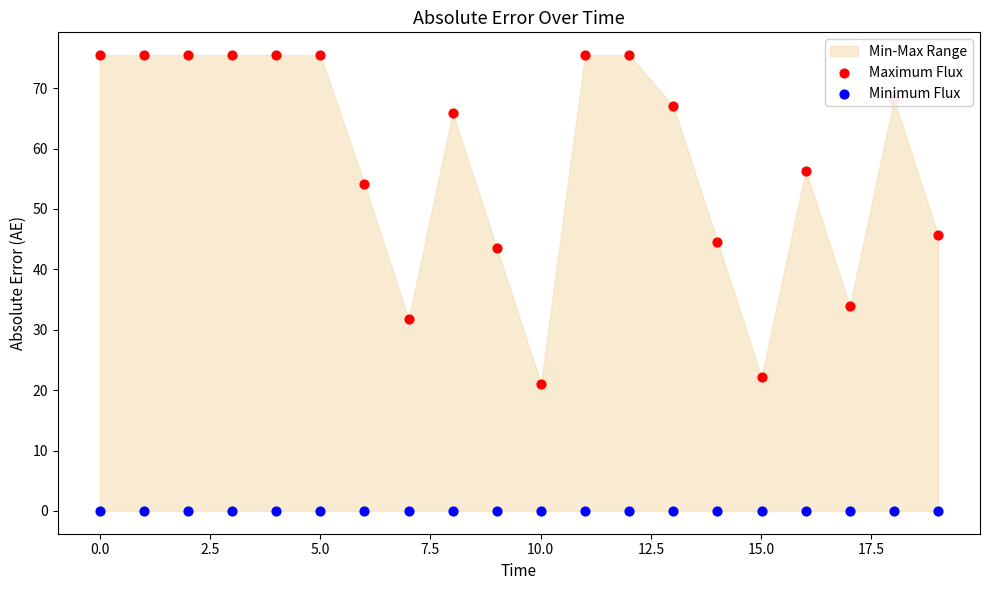

Which series reaches the minimum Y coordinate?

Minimum Flux